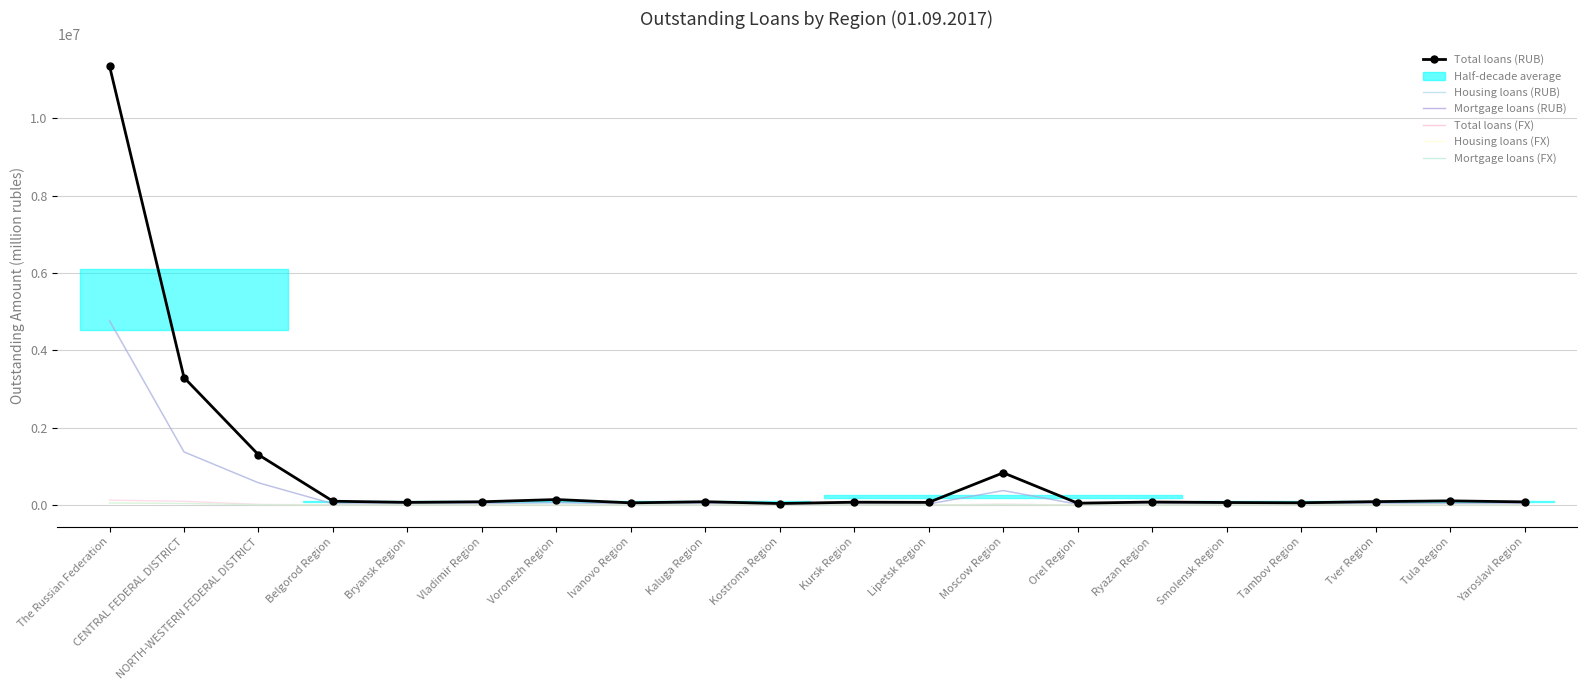

How many lines are shown in the chart?

6